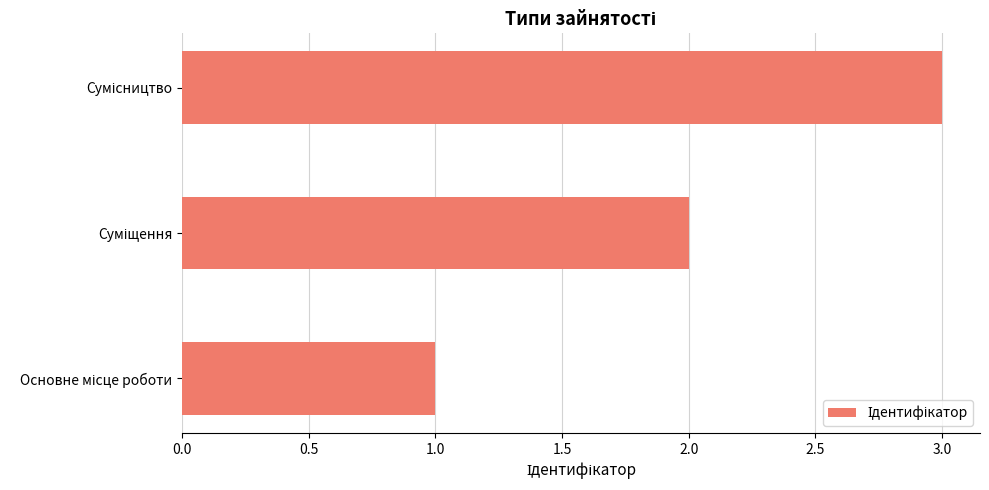

What is the greatest value displayed?

3